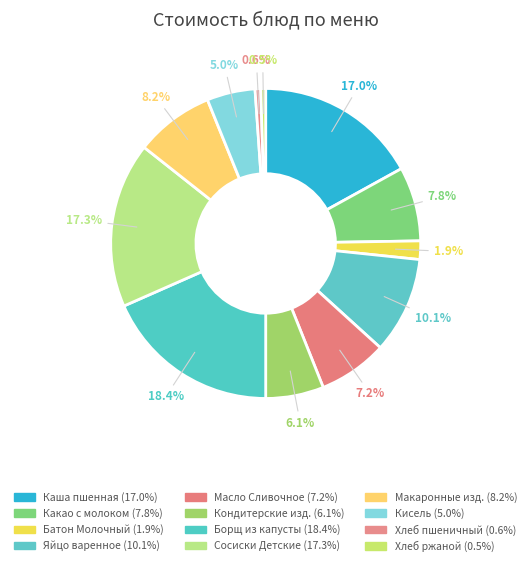

Count the number of slices in the pie.

12